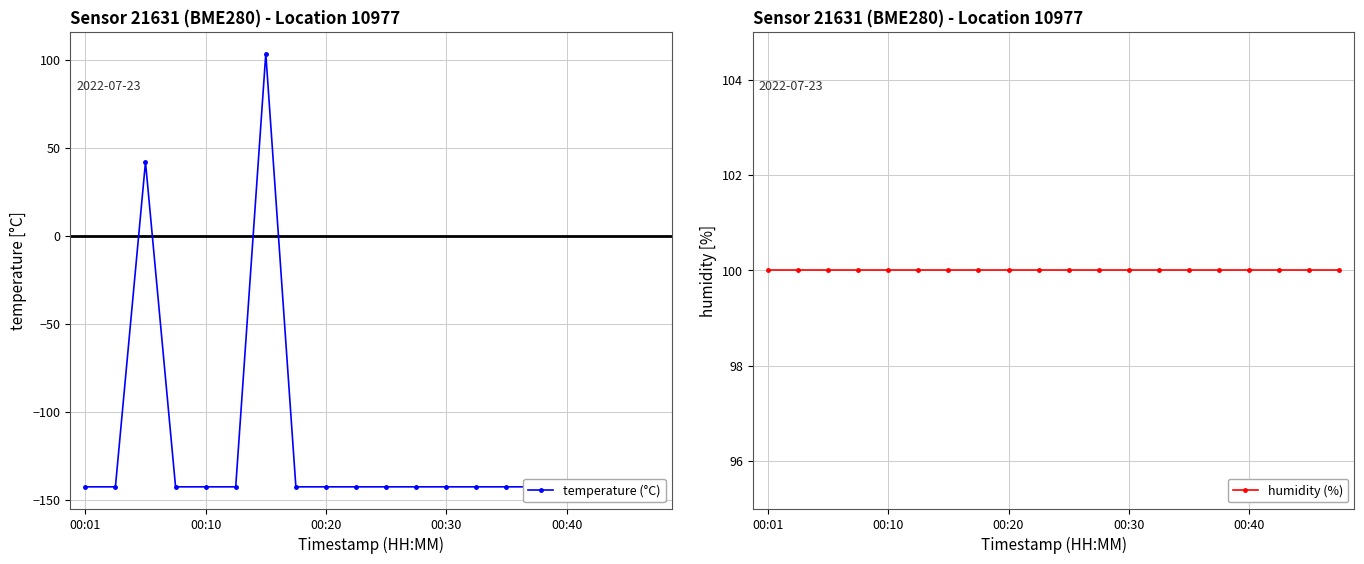

At how many categories does at least one series exceed -78?

20